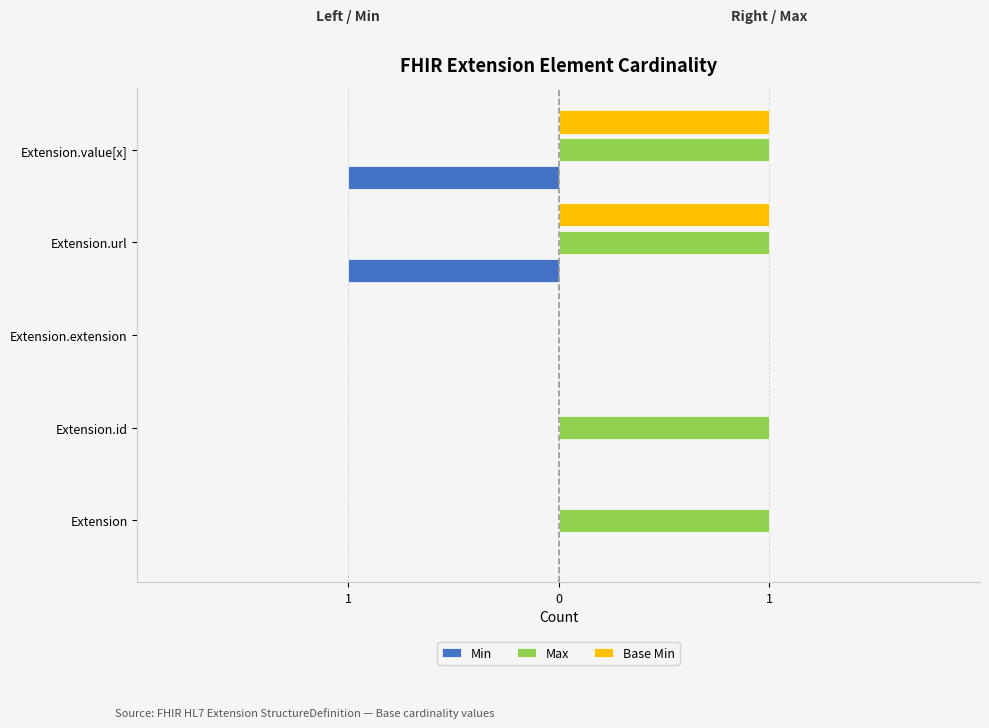

What are all the series names shown in the legend?

Min, Max, Base Min